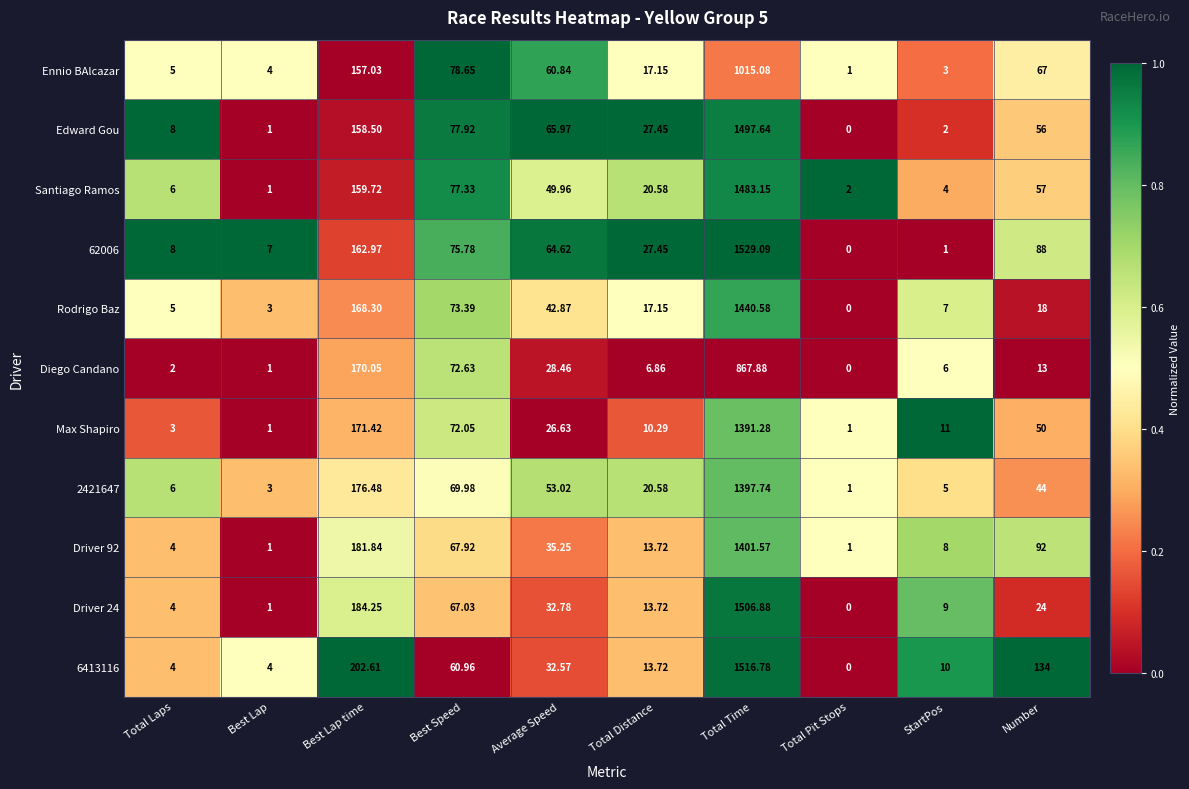

At which label does Santiago Ramos first exceed 49?

Best Lap time